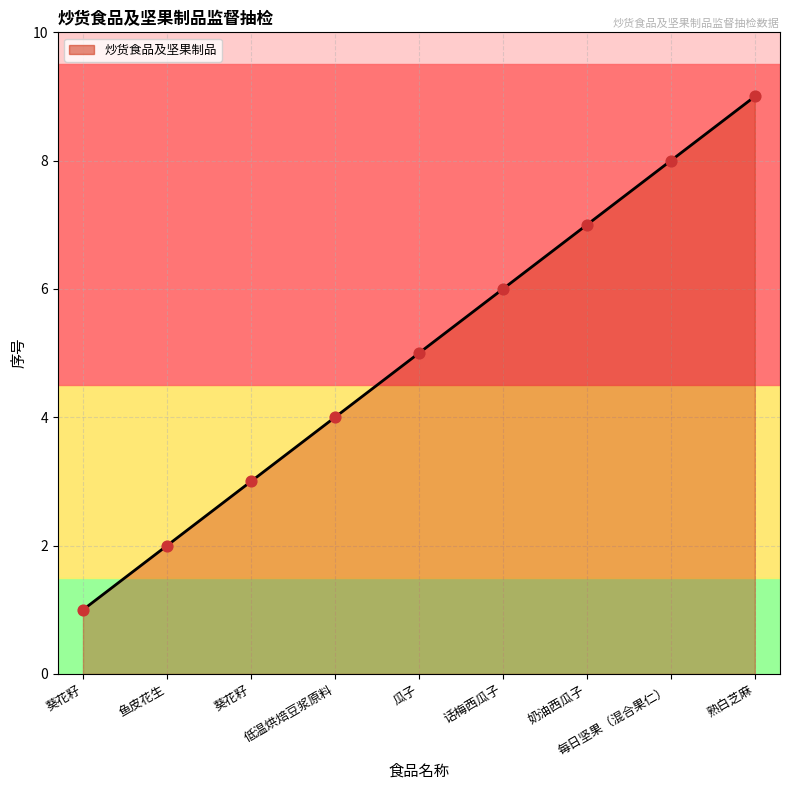

What is the change in value from 葵花籽 to 低温烘焙豆浆原料?

+3